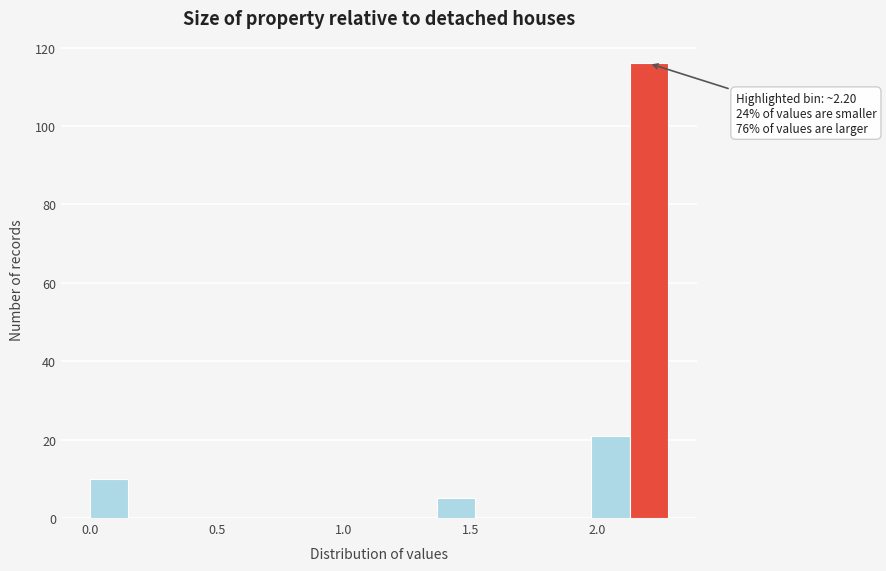

Around what value on the x-axis is the tallest bar? Give the approximate position of its centre, as read against the axis.

2.20